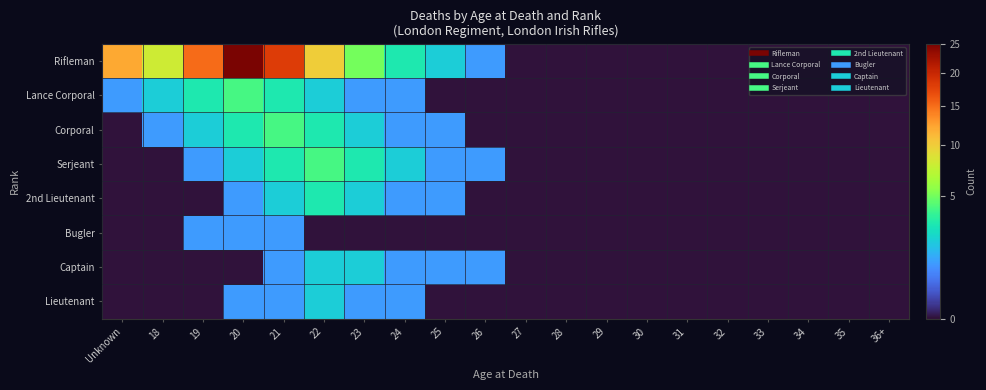

How many distinct data groups are displayed?

8